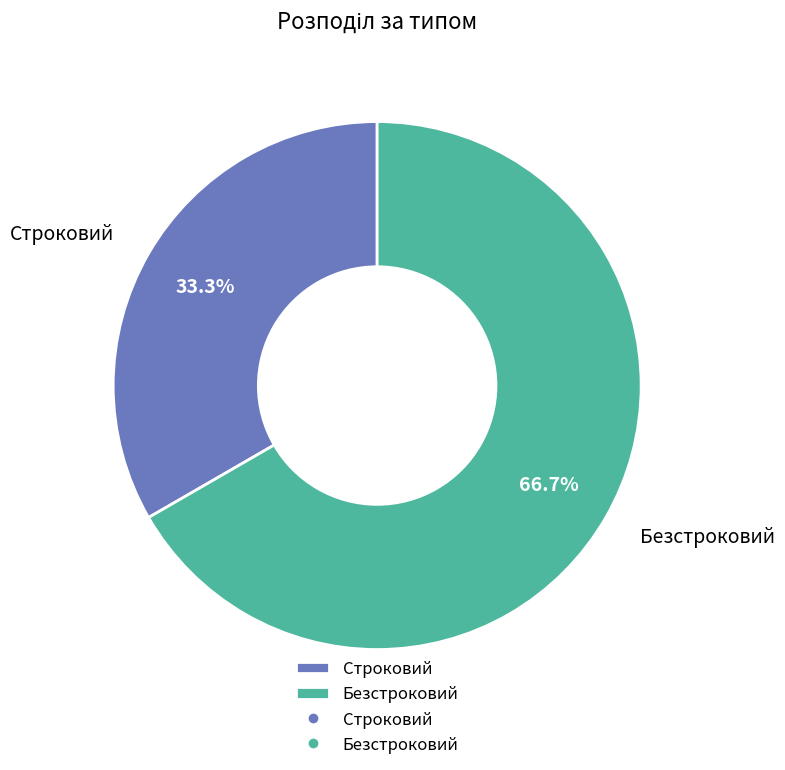

The Строковий slice represents 33% of the pie. True or false?

True